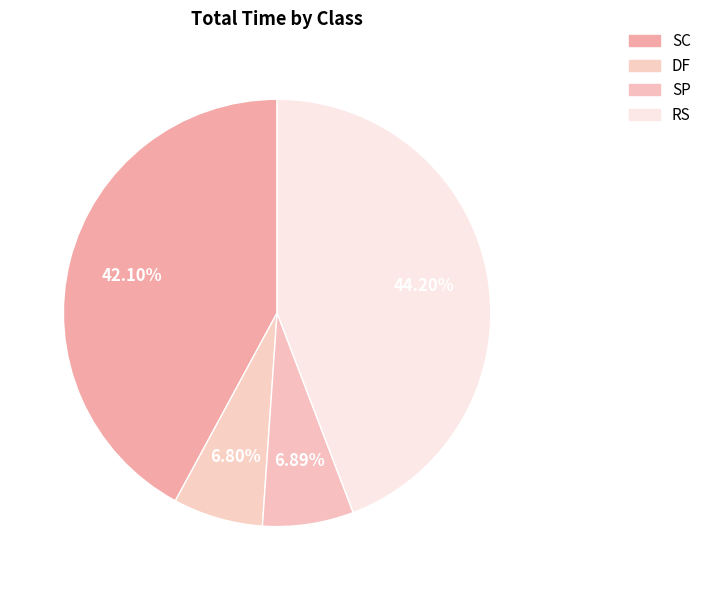

Count the number of slices in the pie.

4